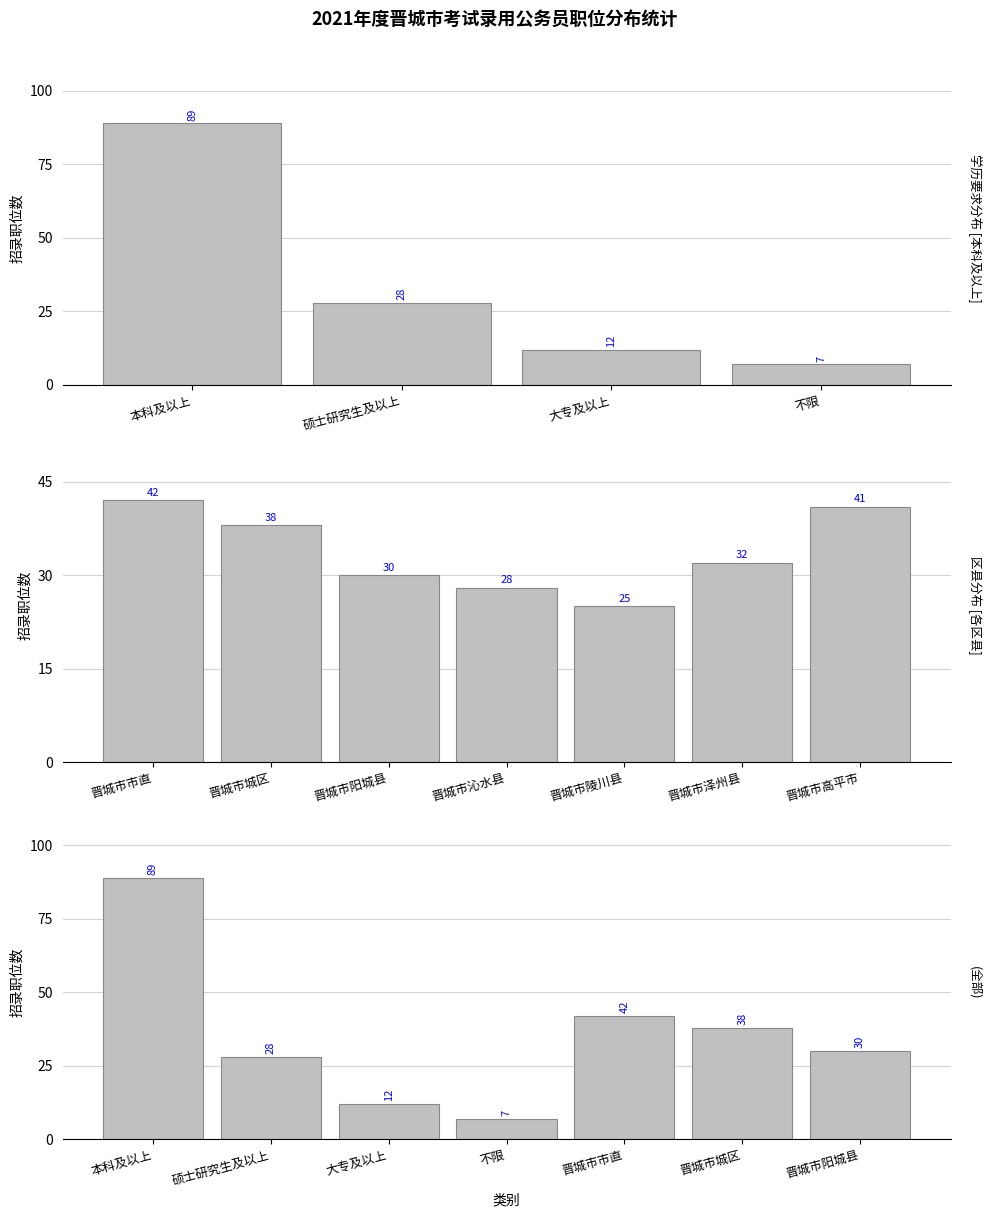

What is the label of the 4th bar from the right?

不限